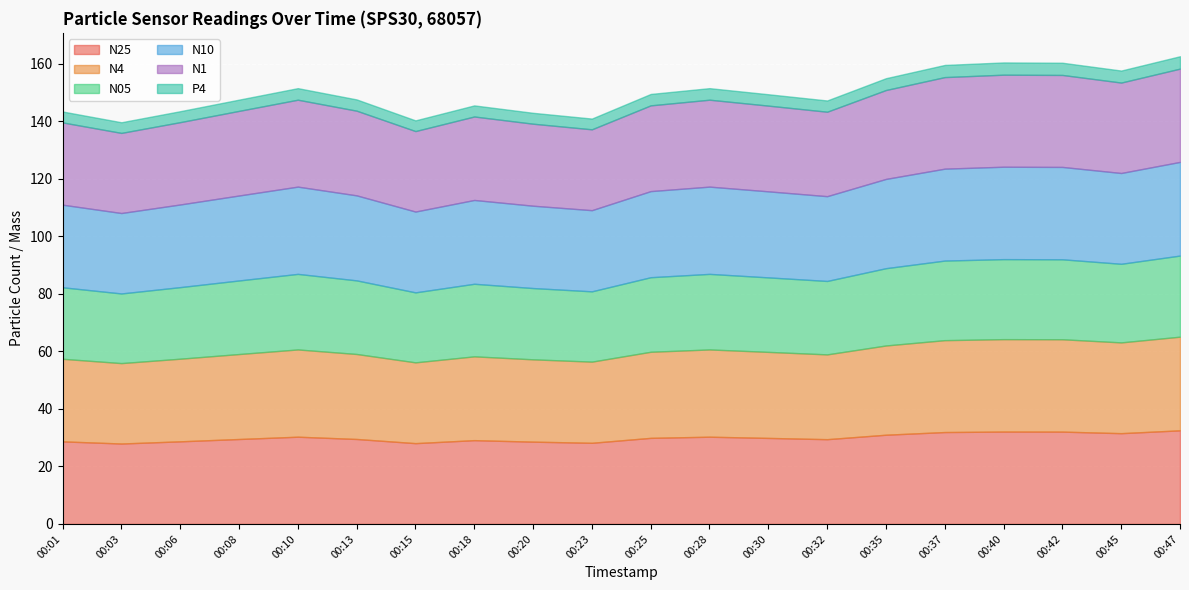

Where does the N05 series first go above 25?

00:08